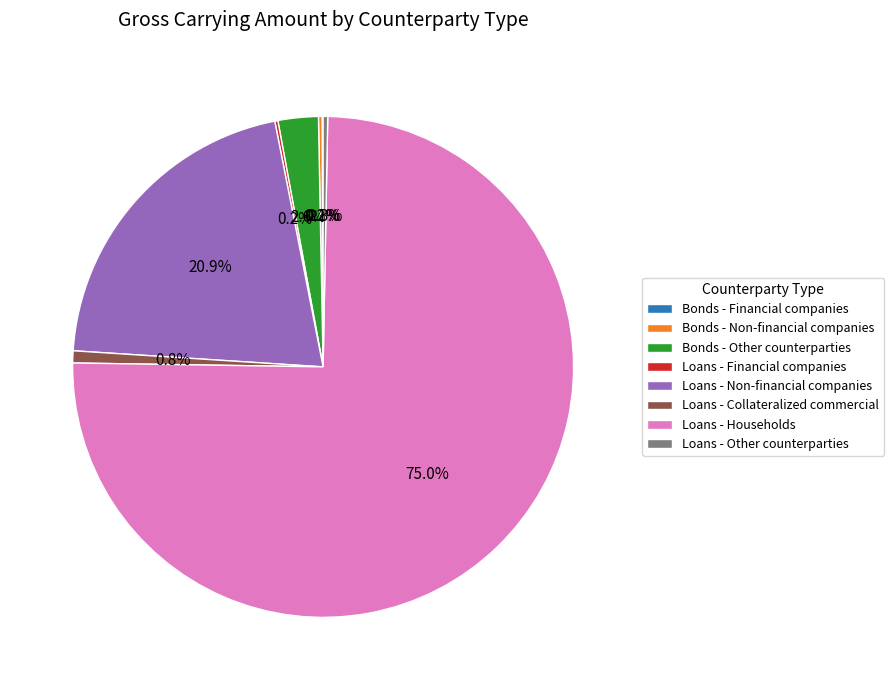

What is the total percentage of Loans - Non-financial companies and Loans - Households?

95.8%